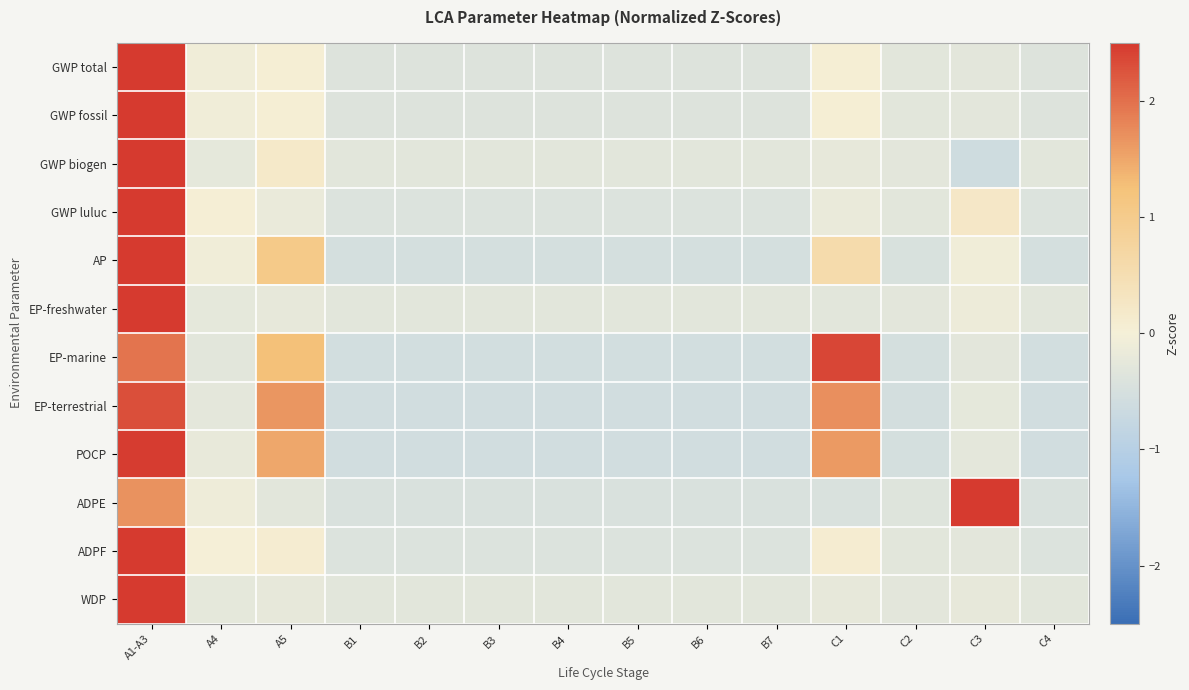

Reading left to right, what are all the values shown in this chart?

GWP total: A1-A3=3.6	A4=-0.1	A5=0.0	B1=-0.4	B2=-0.4	B3=-0.4	B4=-0.4	B5=-0.4	B6=-0.4	B7=-0.4	C1=0.0	C2=-0.3	C3=-0.3	C4=-0.4
GWP fossil: A1-A3=3.6	A4=-0.1	A5=0.0	B1=-0.4	B2=-0.4	B3=-0.4	B4=-0.4	B5=-0.4	B6=-0.4	B7=-0.4	C1=0.0	C2=-0.3	C3=-0.3	C4=-0.4
GWP biogen: A1-A3=3.6	A4=-0.2	A5=0.2	B1=-0.3	B2=-0.3	B3=-0.3	B4=-0.3	B5=-0.3	B6=-0.3	B7=-0.3	C1=-0.2	C2=-0.3	C3=-0.6	C4=-0.3
GWP luluc: A1-A3=3.5	A4=0.0	A5=-0.2	B1=-0.4	B2=-0.4	B3=-0.4	B4=-0.4	B5=-0.4	B6=-0.4	B7=-0.4	C1=-0.2	C2=-0.3	C3=0.2	C4=-0.4
AP: A1-A3=3.2	A4=-0.1	A5=1.0	B1=-0.5	B2=-0.5	B3=-0.5	B4=-0.5	B5=-0.5	B6=-0.5	B7=-0.5	C1=0.6	C2=-0.5	C3=-0.1	C4=-0.5
EP-freshwater: A1-A3=3.6	A4=-0.2	A5=-0.2	B1=-0.3	B2=-0.3	B3=-0.3	B4=-0.3	B5=-0.3	B6=-0.3	B7=-0.3	C1=-0.3	C2=-0.3	C3=-0.1	C4=-0.3
EP-marine: A1-A3=2.0	A4=-0.3	A5=1.3	B1=-0.6	B2=-0.6	B3=-0.6	B4=-0.6	B5=-0.6	B6=-0.6	B7=-0.6	C1=2.4	C2=-0.5	C3=-0.3	C4=-0.6
EP-terrestrial: A1-A3=2.3	A4=-0.3	A5=1.6	B1=-0.6	B2=-0.6	B3=-0.6	B4=-0.6	B5=-0.6	B6=-0.6	B7=-0.6	C1=1.7	C2=-0.5	C3=-0.2	C4=-0.6
POCP: A1-A3=2.5	A4=-0.2	A5=1.5	B1=-0.6	B2=-0.6	B3=-0.6	B4=-0.6	B5=-0.6	B6=-0.6	B7=-0.6	C1=1.6	C2=-0.5	C3=-0.3	C4=-0.6
ADPE: A1-A3=1.7	A4=-0.1	A5=-0.3	B1=-0.4	B2=-0.4	B3=-0.4	B4=-0.4	B5=-0.4	B6=-0.4	B7=-0.4	C1=-0.4	C2=-0.4	C3=3.0	C4=-0.4
ADPF: A1-A3=3.5	A4=0.0	A5=0.1	B1=-0.4	B2=-0.4	B3=-0.4	B4=-0.4	B5=-0.4	B6=-0.4	B7=-0.4	C1=0.1	C2=-0.3	C3=-0.3	C4=-0.4
WDP: A1-A3=3.6	A4=-0.2	A5=-0.2	B1=-0.3	B2=-0.3	B3=-0.3	B4=-0.3	B5=-0.3	B6=-0.3	B7=-0.3	C1=-0.2	C2=-0.3	C3=-0.2	C4=-0.3